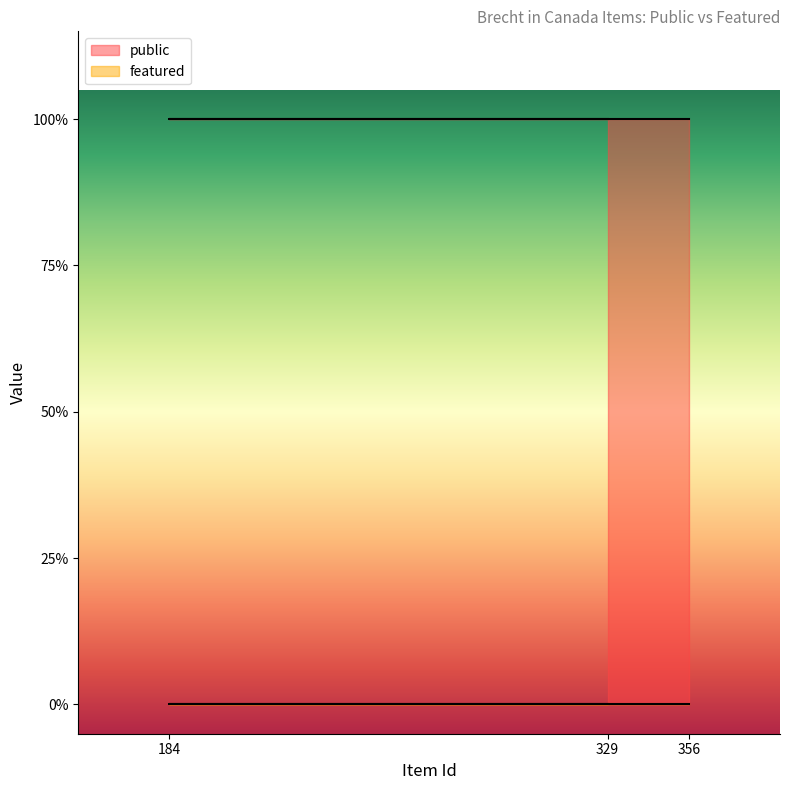

What is the maximum value shown in the chart?

1